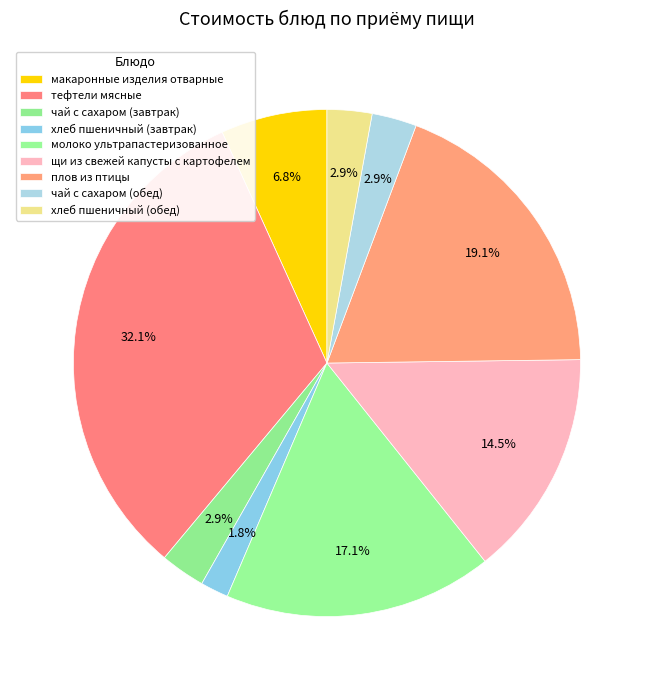

How many segments does this pie chart have?

9